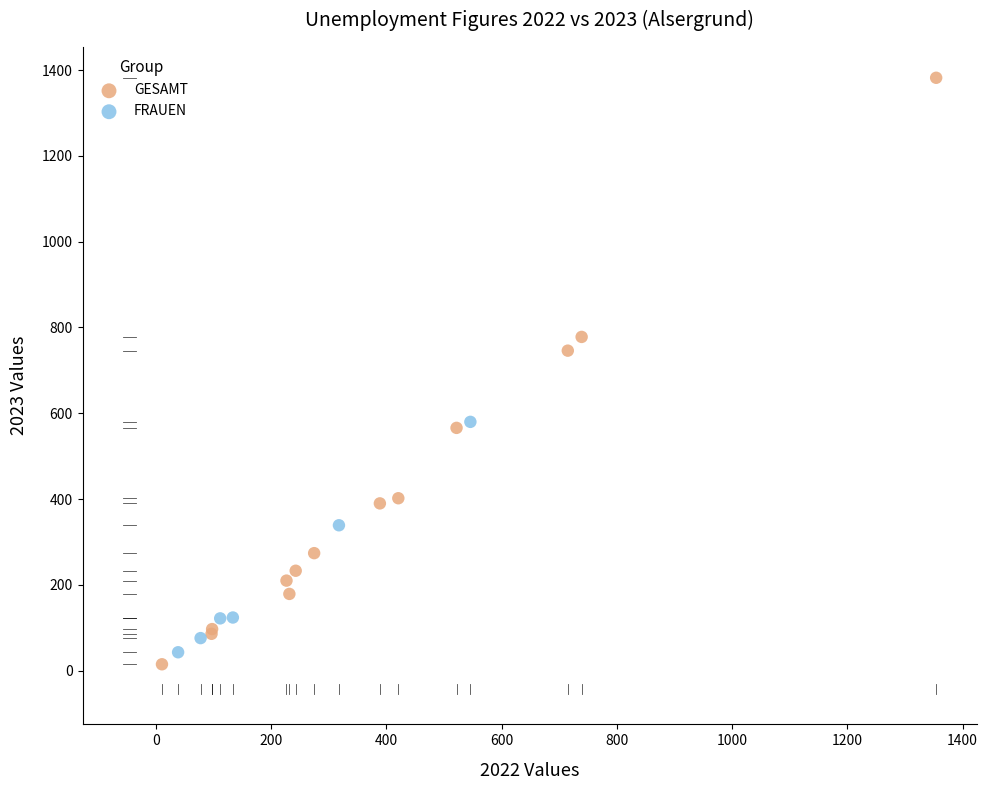

Which series has the largest Y range (max minus min)?

GESAMT